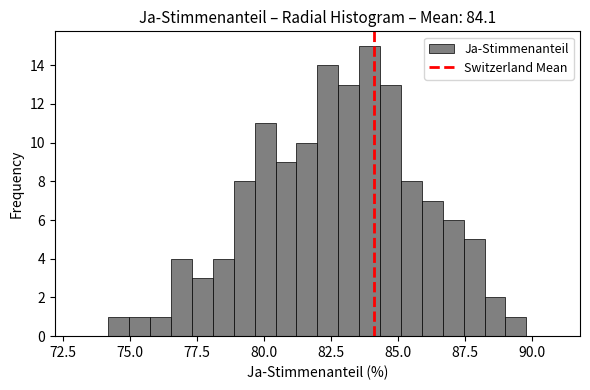

Around what value on the x-axis is the tallest bar? Give the approximate position of its centre, as read against the axis.

84.0